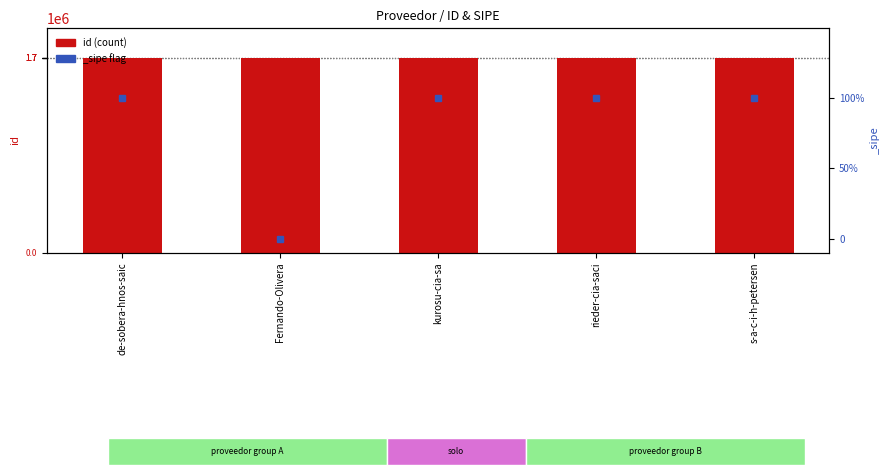

What is the minimum value shown in the chart?

1699157